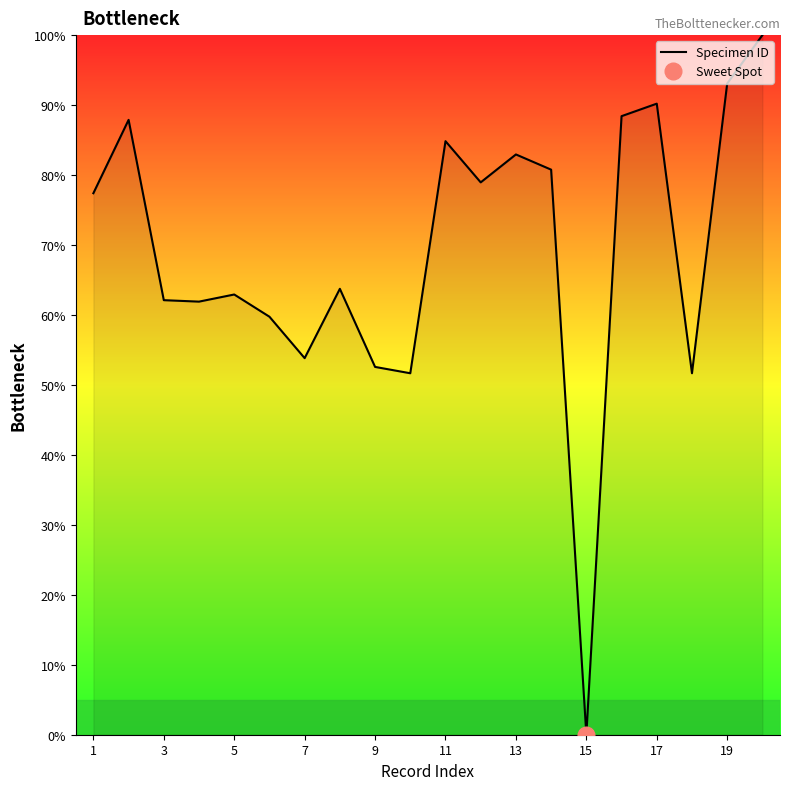

The value of Specimen ID at 13 is 82.9. True or false?

True